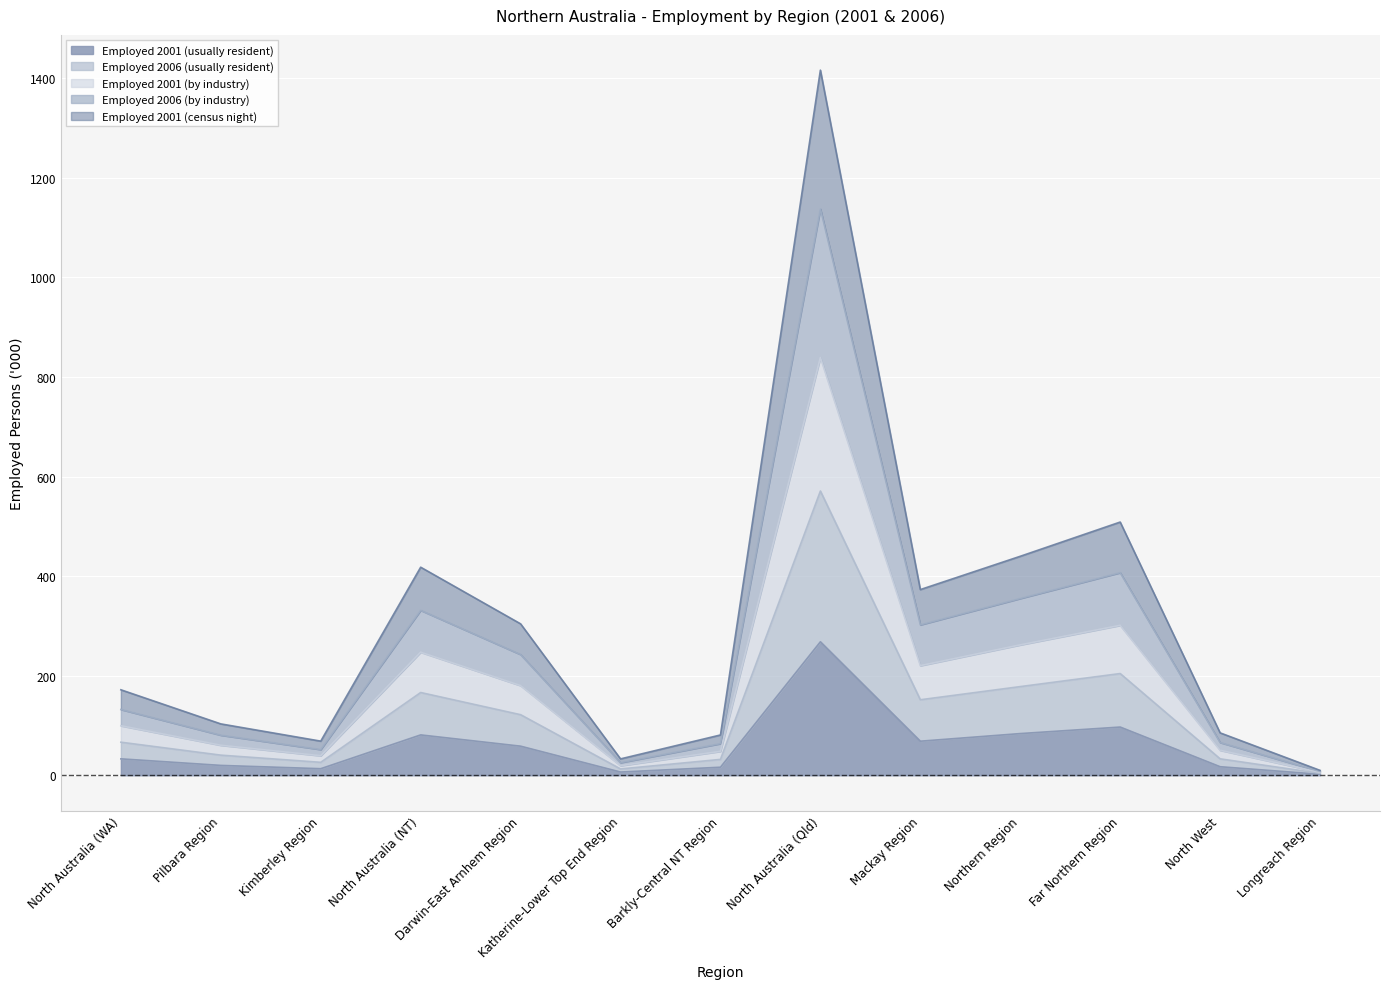

True or false: Employed 2001 (usually resident) has more than 0 interior local peaks.

True